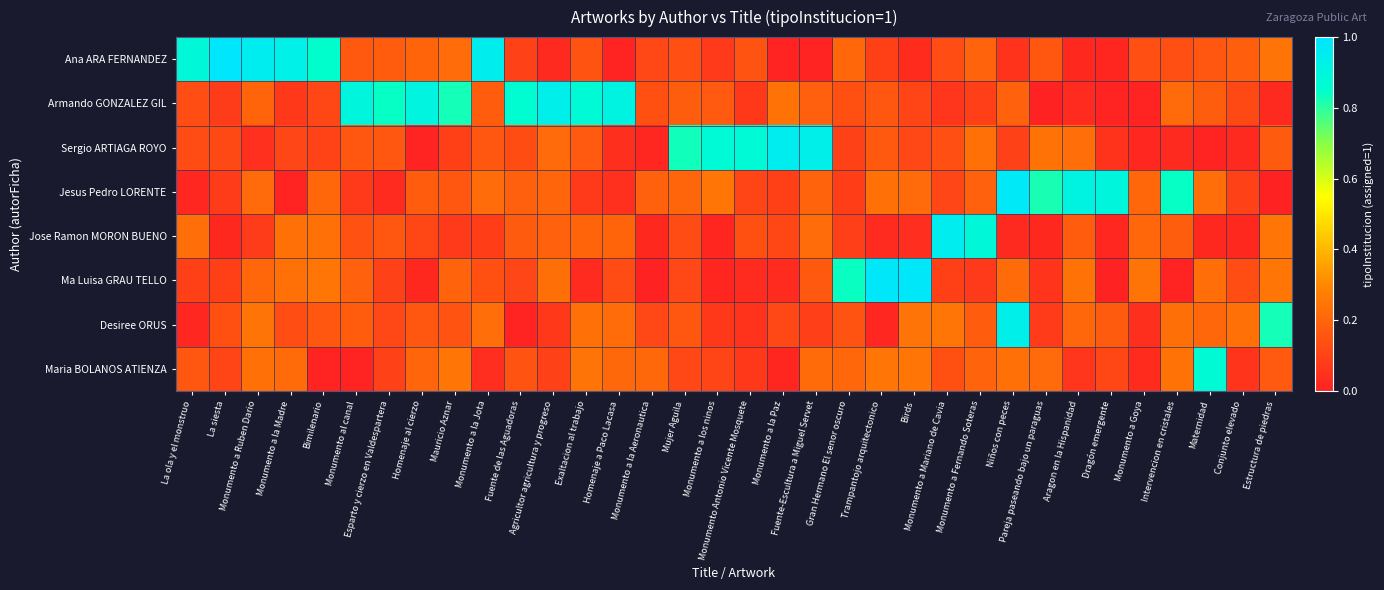

At how many categories does at least one series exceed 0?

34